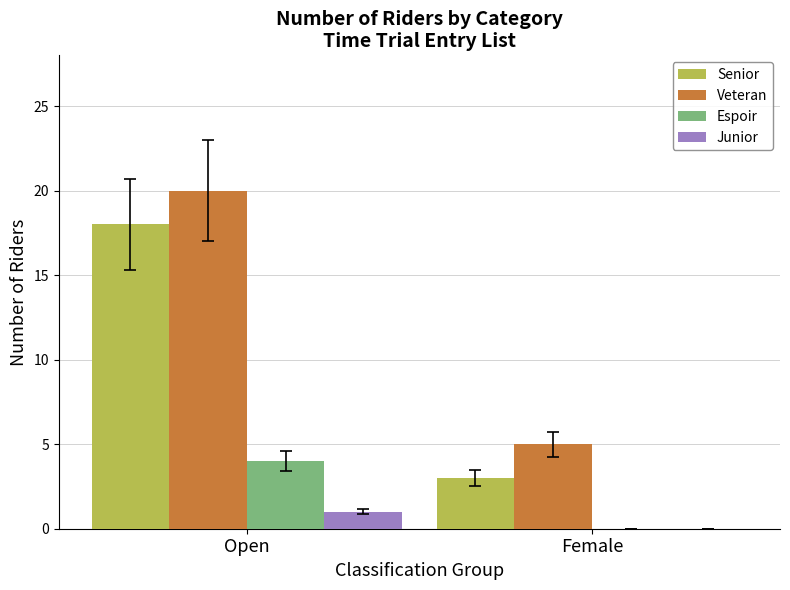

What is the sum of all Senior values?

21